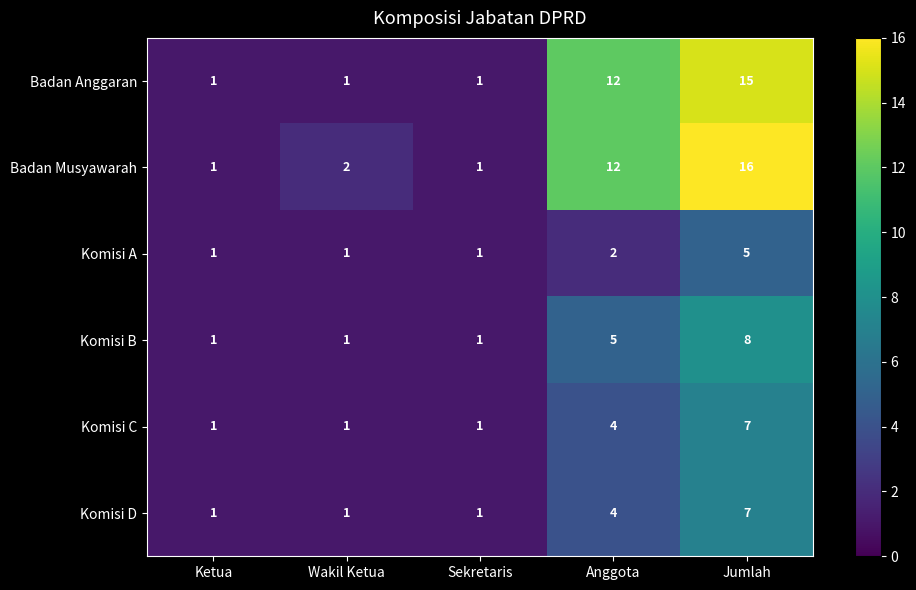

Which series changed the most between Anggota and Jumlah?

Badan Musyawarah